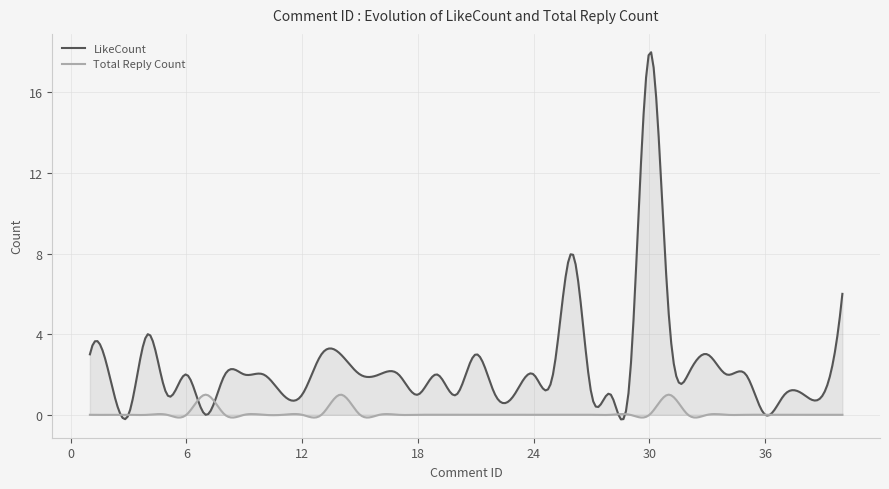

At which category is the sum across all series the highest?

30